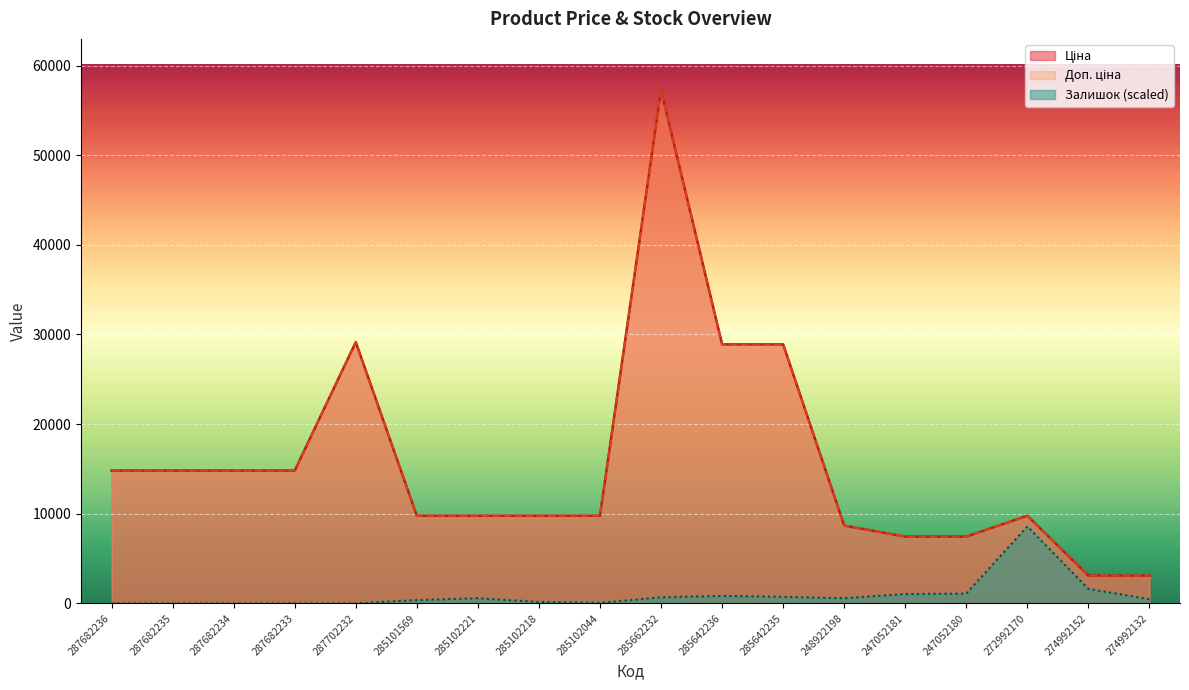

Which category has the highest value in the Залишок (scaled) series?

272992170